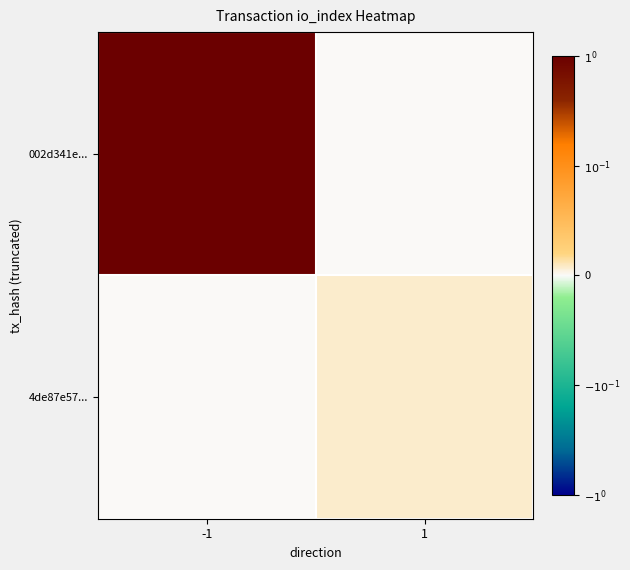

List the series in order of their peak value, highest first.

002d341e..., 4de87e57...